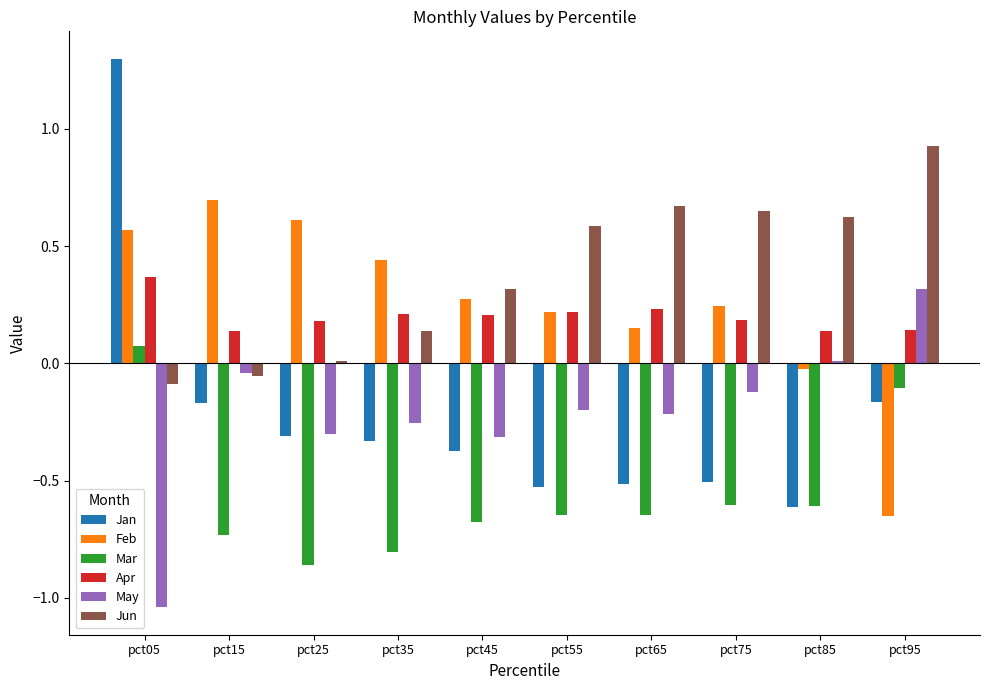

Which series changed the most between pct05 and pct85?

Jan